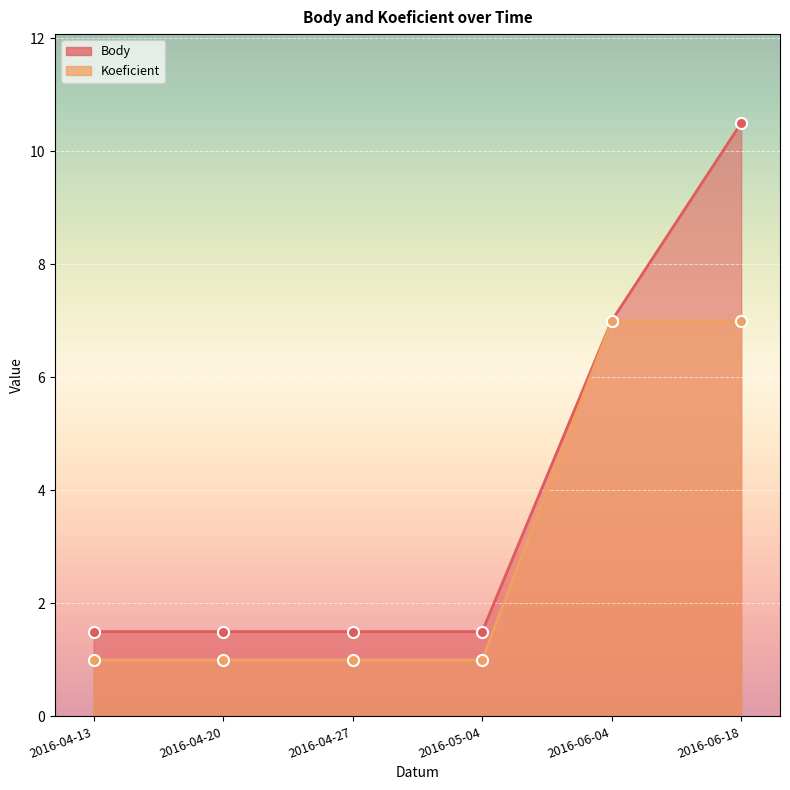

What is the sum of the Koeficient values at 2016-05-04 and 2016-04-13?

2.0